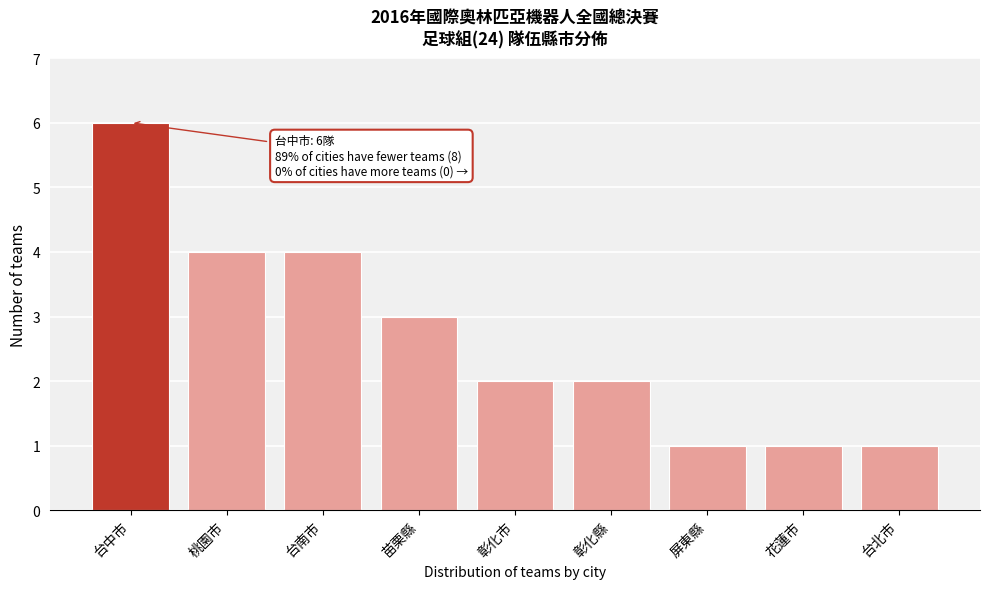

Reading left to right, transcribe all the data shown in this chart.

6	4	4	3	2	2	1	1	1